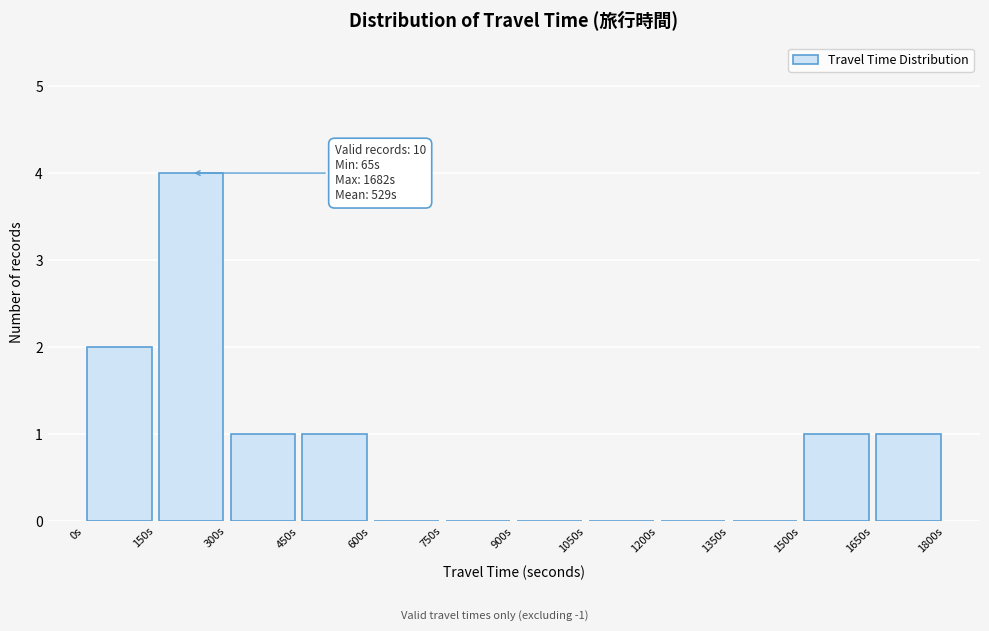

Which range on the x-axis has the tallest bar?

150 to 300